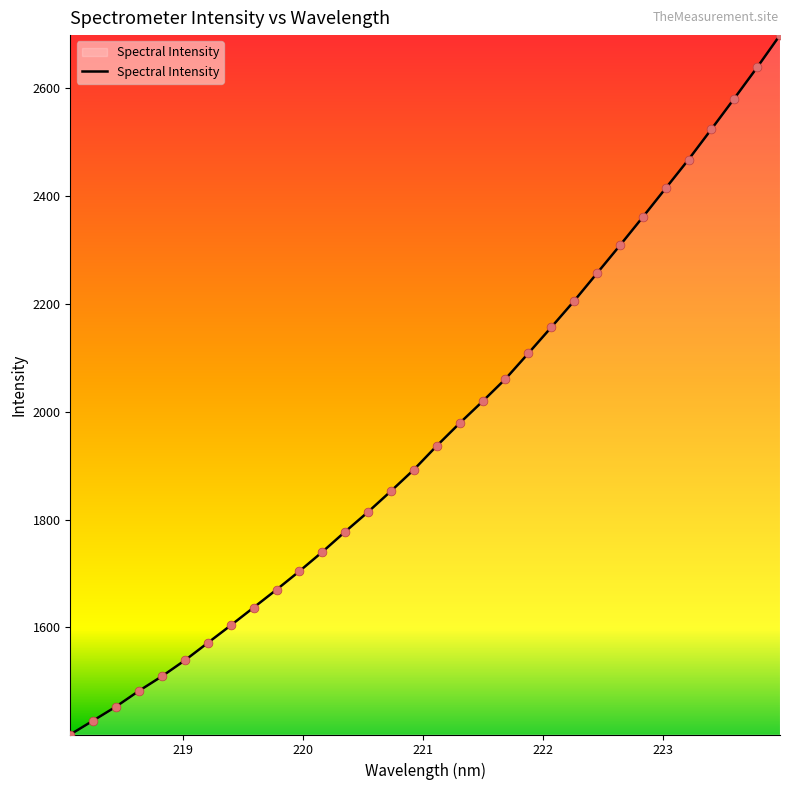

What is the difference between the maximum and minimum values?

1297.3